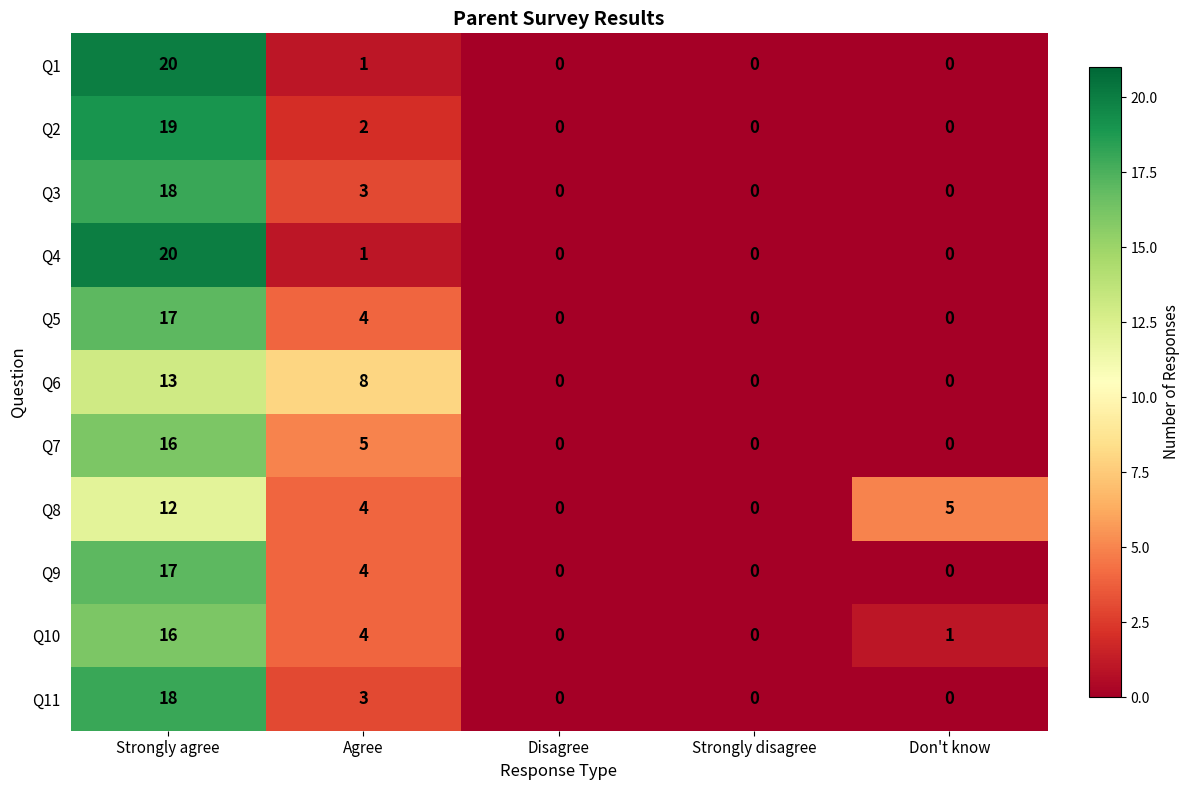

Which category has the highest value across all series?

Strongly agree